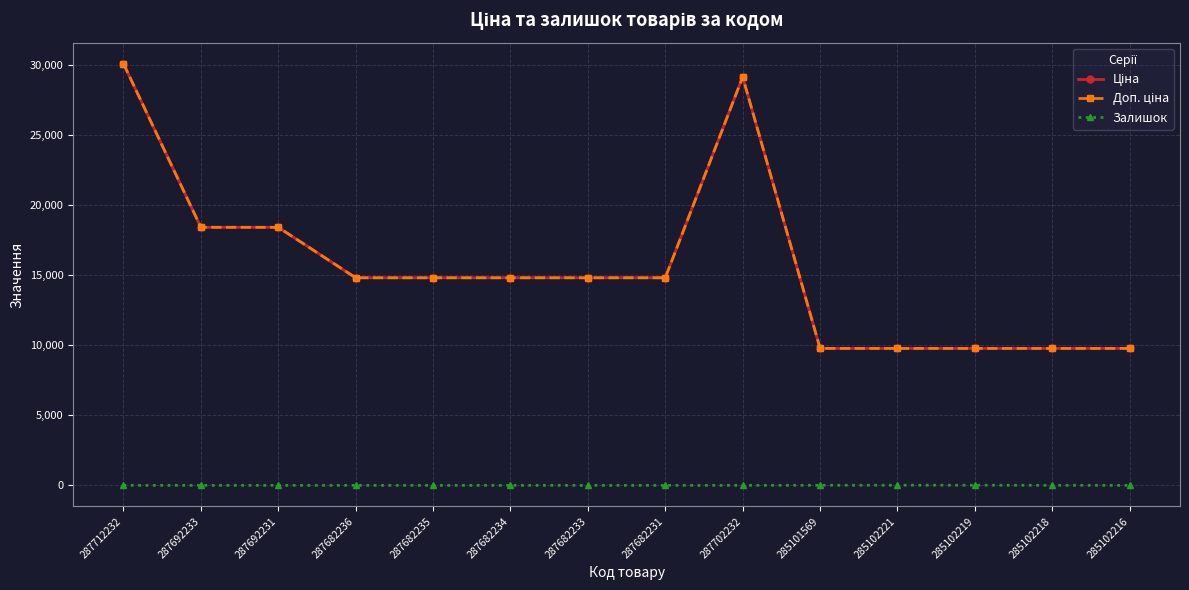

Where is Доп. ціна nearest to the value 19939?

287692233